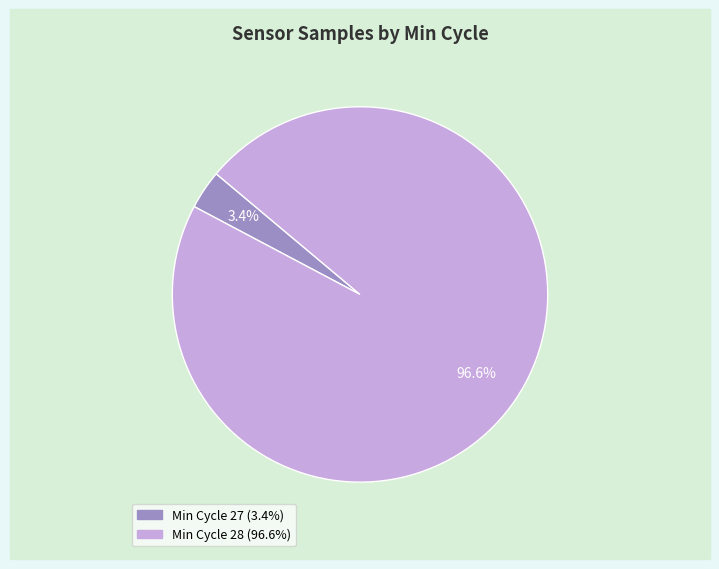

How many segments does this pie chart have?

2